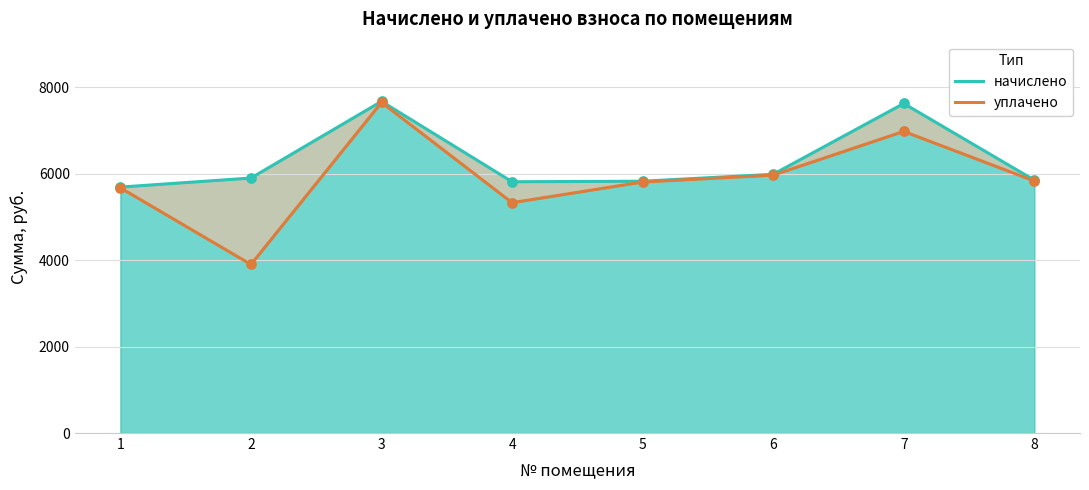

At how many categories does at least one series exceed 7628?

1